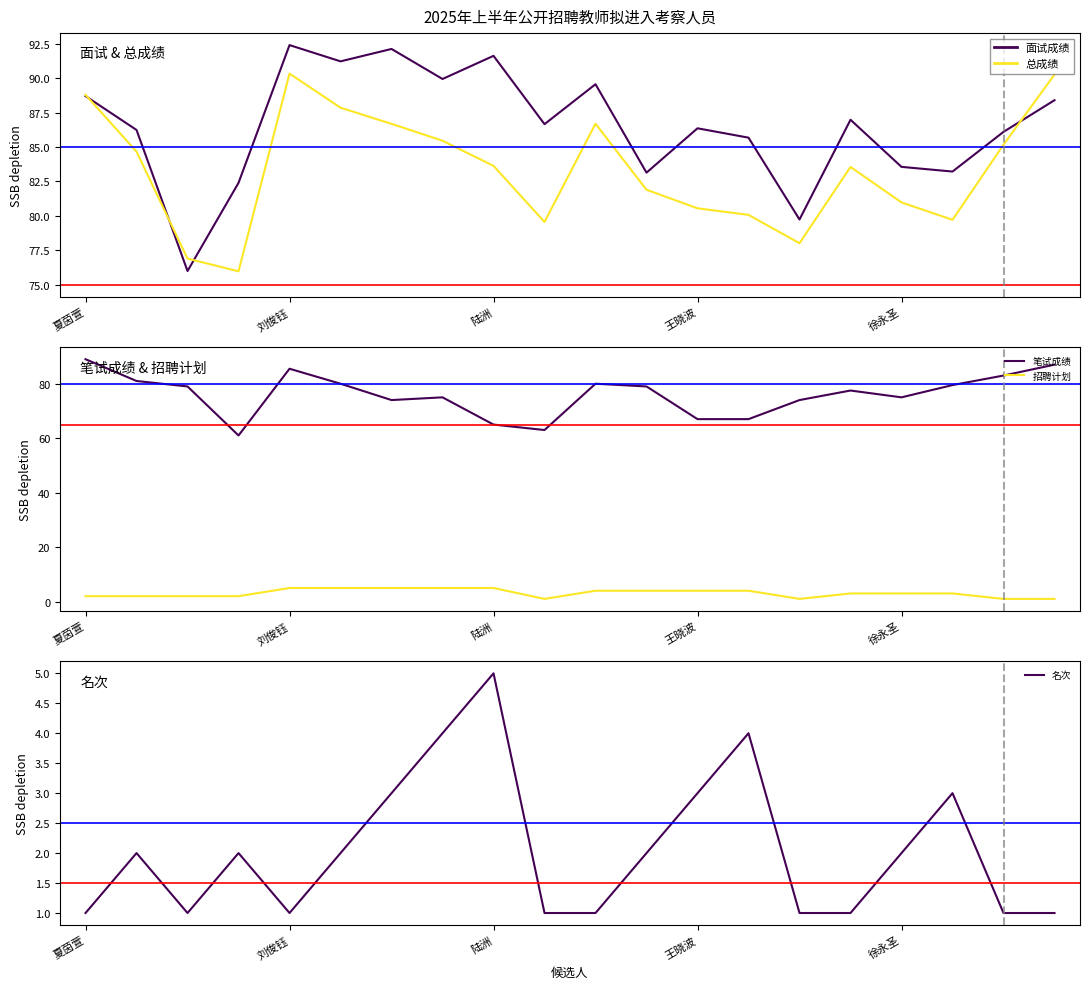

How many lines are shown in the chart?

5